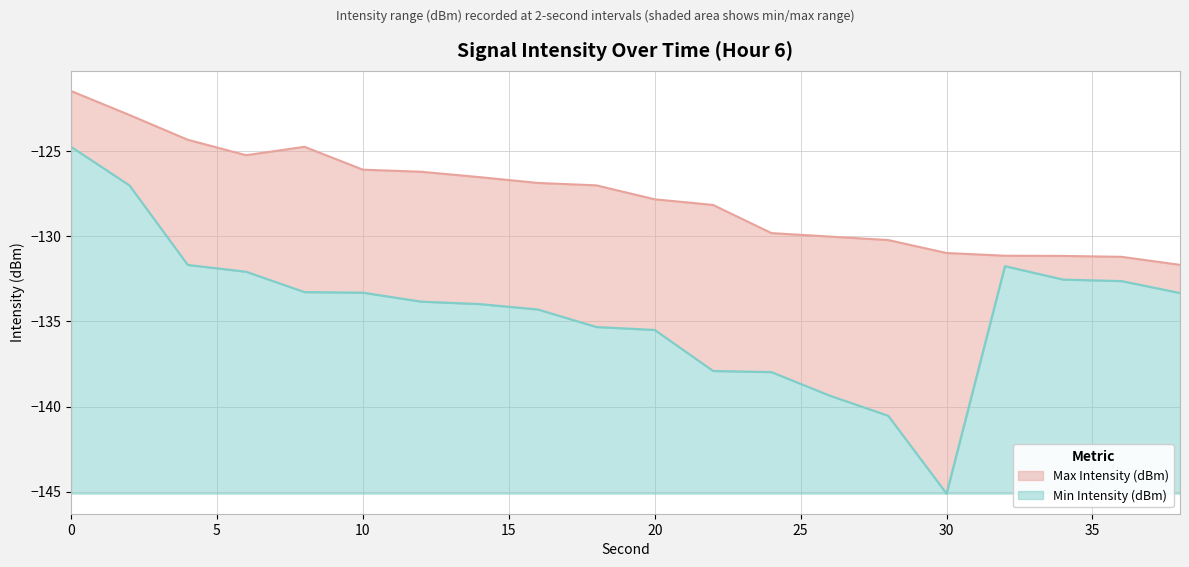

At how many categories does at least one series exceed -143?

20